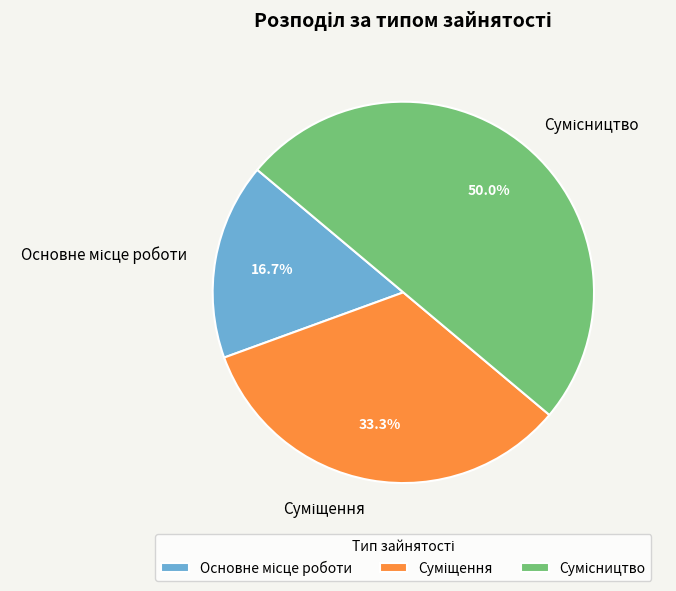

Do Основне місце роботи and Суміщення together represent more than half of the pie?

No